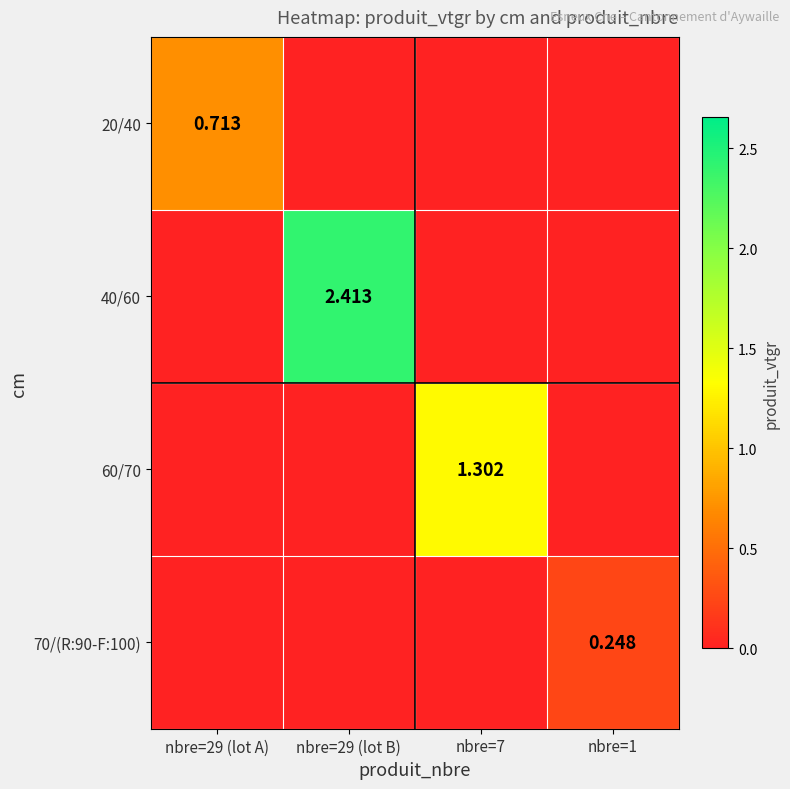

Is the value of 60/70 at nbre=7 greater than the value of 40/60 at nbre=29 (lot B)?

No